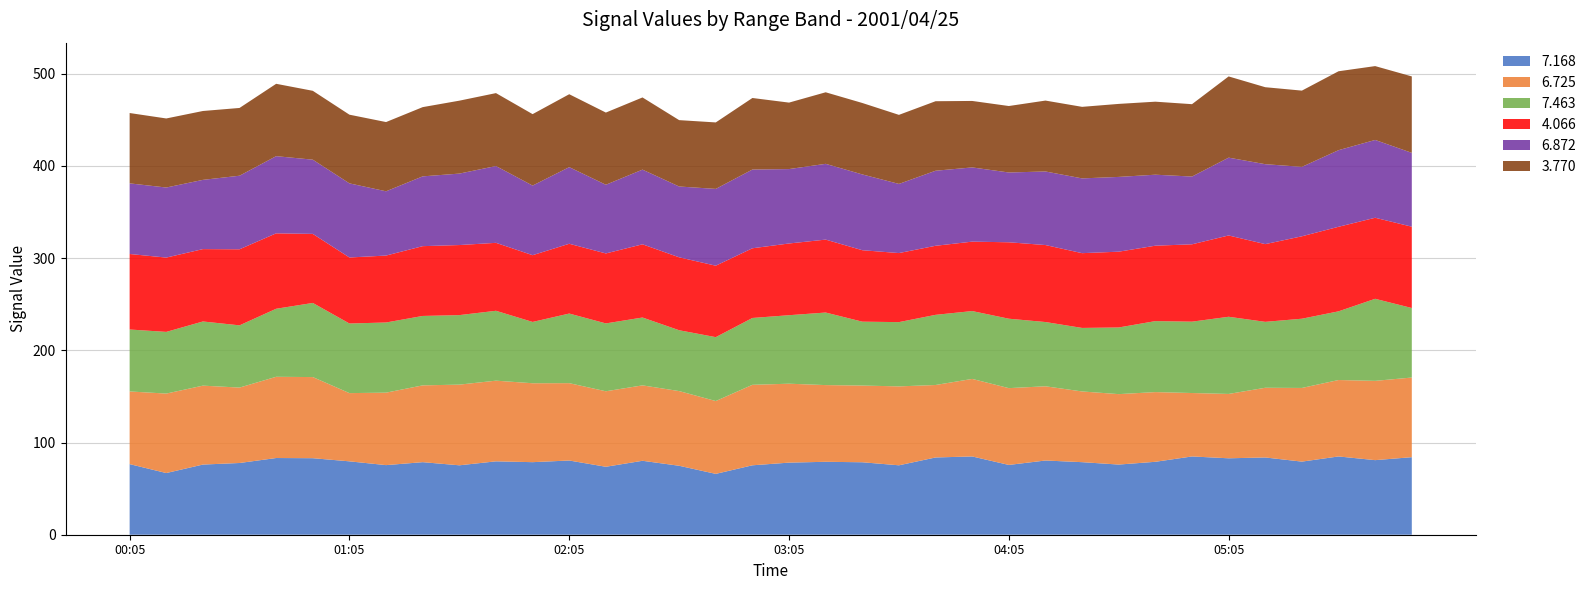

Reading left to right, extract all data points from this chart.

7.168: 00:05=76.6	00:15=66.9	00:25=76.1	00:35=77.8	00:45=83.2	00:55=83.0	01:05=79.6	01:15=75.5	01:25=78.7	01:35=75.3	01:45=79.6	01:55=78.7	02:05=80.5	02:15=73.7	02:25=80.2	02:35=74.8	02:45=66.0	02:55=75.3	03:05=78.2	03:15=79.1	03:25=78.6	03:35=75.3	03:45=83.8	03:55=84.9	04:05=75.7	04:15=80.5	04:25=78.7	04:35=76.1	04:45=79.1	04:55=84.9	05:05=82.9	05:15=83.8	05:25=79.3	05:35=84.9	05:45=80.9	05:55=84.1
6.725: 00:05=78.8	00:15=86.2	00:25=85.6	00:35=81.8	00:45=88.1	00:55=88.0	01:05=74.0	01:15=78.6	01:25=83.3	01:35=87.5	01:45=87.5	01:55=85.6	02:05=83.9	02:15=81.9	02:25=81.8	02:35=81.0	02:45=79.0	02:55=87.3	03:05=85.6	03:15=83.2	03:25=83.2	03:35=85.6	03:45=78.6	03:55=84.1	04:05=83.3	04:15=80.5	04:25=76.7	04:35=76.4	04:45=75.6	04:55=68.8	05:05=69.8	05:15=75.6	05:25=79.9	05:35=82.9	05:45=86.0	05:55=86.4
7.463: 00:05=67.2	00:15=66.9	00:25=69.6	00:35=67.5	00:45=73.8	00:55=80.4	01:05=75.5	01:15=76.1	01:25=75.3	01:35=75.4	01:45=75.8	01:55=66.5	02:05=75.5	02:15=73.6	02:25=73.6	02:35=66.0	02:45=69.3	02:55=72.5	03:05=74.3	03:15=78.7	03:25=69.3	03:35=69.7	03:45=76.1	03:55=73.6	04:05=75.3	04:15=69.7	04:25=68.9	04:35=72.3	04:45=77.0	04:55=77.4	05:05=83.7	05:15=71.5	05:25=75.1	05:35=74.5	05:45=89.0	05:55=75.4
4.066: 00:05=81.9	00:15=80.6	00:25=78.5	00:35=82.5	00:45=81.8	00:55=74.9	01:05=71.6	01:15=72.6	01:25=75.7	01:35=76.0	01:45=73.7	01:55=72.4	02:05=75.7	02:15=75.9	02:25=79.4	02:35=79.1	02:45=77.5	02:55=75.6	03:05=77.8	03:15=79.1	03:25=77.5	03:35=74.9	03:45=74.9	03:55=75.3	04:05=82.9	04:15=83.5	04:25=81.1	04:35=82.2	04:45=81.8	04:55=83.9	05:05=88.2	05:15=84.3	05:25=89.4	05:35=91.7	05:45=87.9	05:55=88.2
6.872: 00:05=76.6	00:15=76.0	00:25=75.1	00:35=79.8	00:45=83.7	00:55=80.5	01:05=80.4	01:15=69.7	01:25=75.7	01:35=77.5	01:45=83.3	01:55=75.5	02:05=83.1	02:15=74.5	02:25=81.0	02:35=76.8	02:45=83.3	02:55=85.4	03:05=80.7	03:15=82.2	03:25=82.2	03:35=75.0	03:45=81.4	03:55=80.5	04:05=75.7	04:15=79.8	04:25=81.1	04:35=81.1	04:45=77.0	04:55=73.5	05:05=84.4	05:15=86.7	05:25=75.3	05:35=83.1	05:45=84.4	05:55=80.1
3.770: 00:05=76.3	00:15=74.9	00:25=74.7	00:35=73.5	00:45=78.5	00:55=74.7	01:05=74.5	01:15=75.1	01:25=75.1	01:35=79.1	01:45=79.1	01:55=77.5	02:05=79.1	02:15=78.3	02:25=78.3	02:35=72.0	02:45=72.1	02:55=77.6	03:05=72.1	03:15=77.6	03:25=77.5	03:35=74.9	03:45=75.4	03:55=72.1	04:05=72.1	04:15=76.9	04:25=77.6	04:35=79.2	04:45=79.2	04:55=78.5	05:05=88.1	05:15=83.5	05:25=82.7	05:35=85.6	05:45=80.1	05:55=82.9